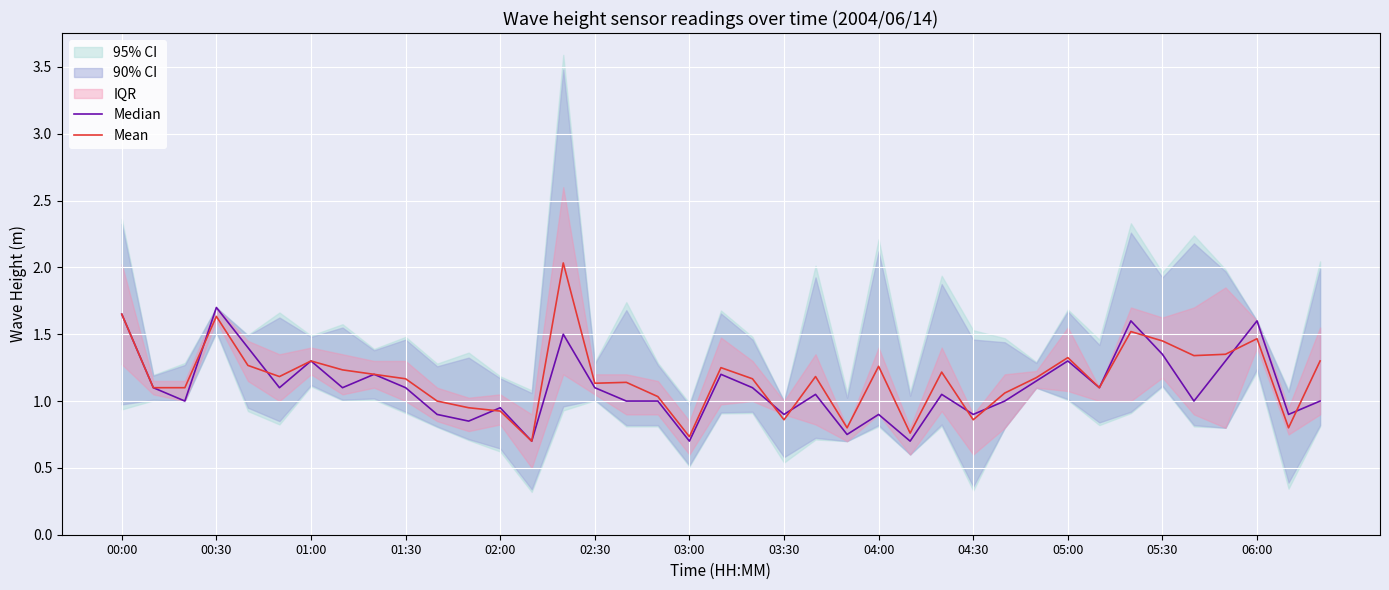

Between 29 and 37, which is larger?

29